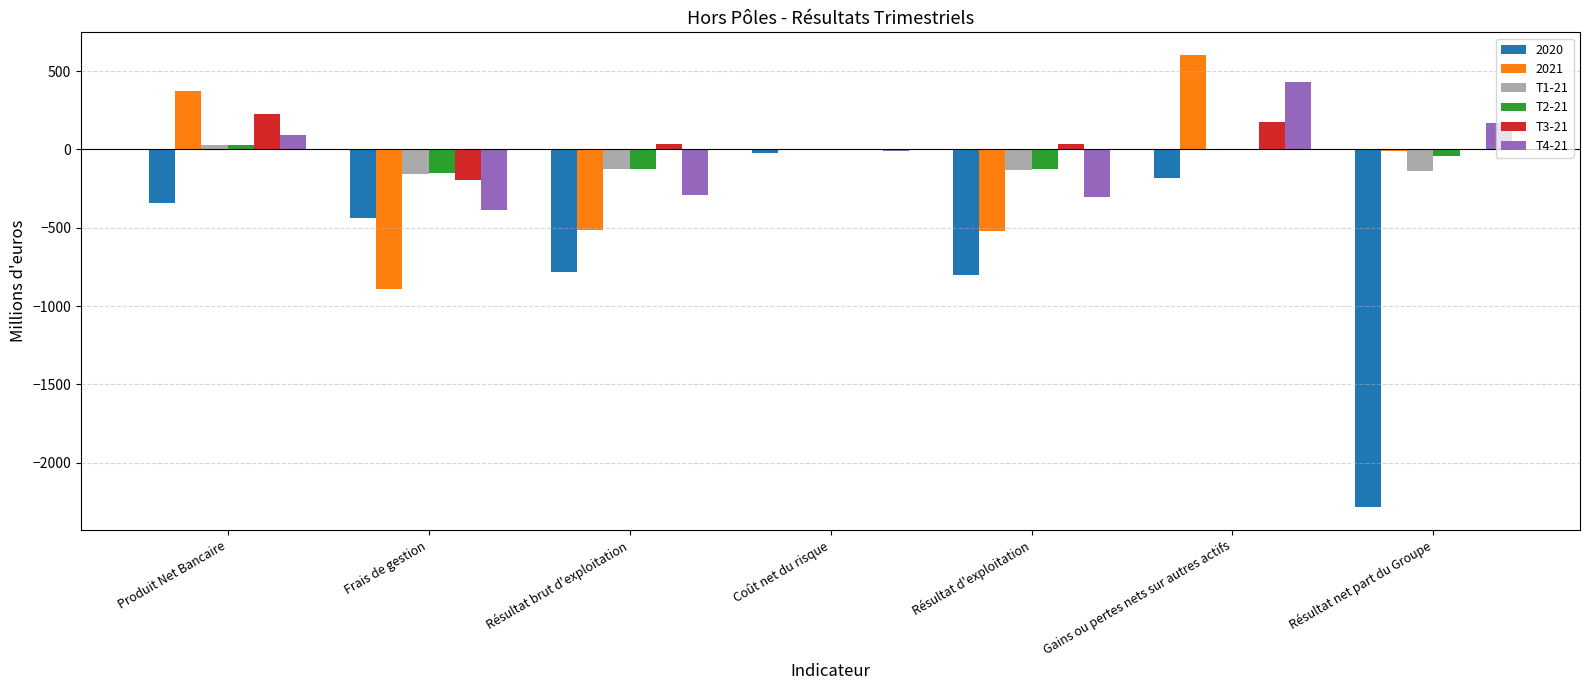

Which category has the highest value across all series?

Gains ou pertes nets sur autres actifs